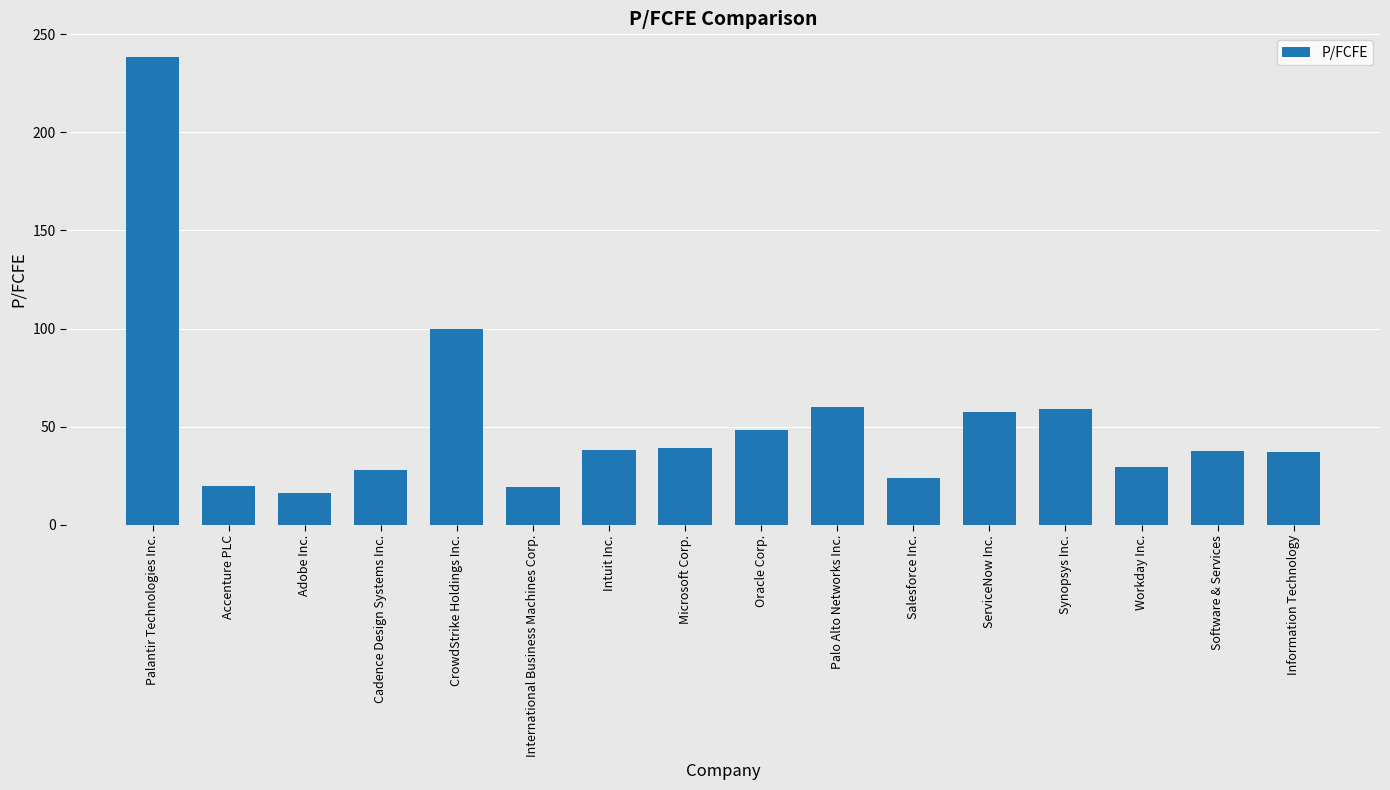

What is the difference between the values at Accenture PLC and Software & Services?

17.8